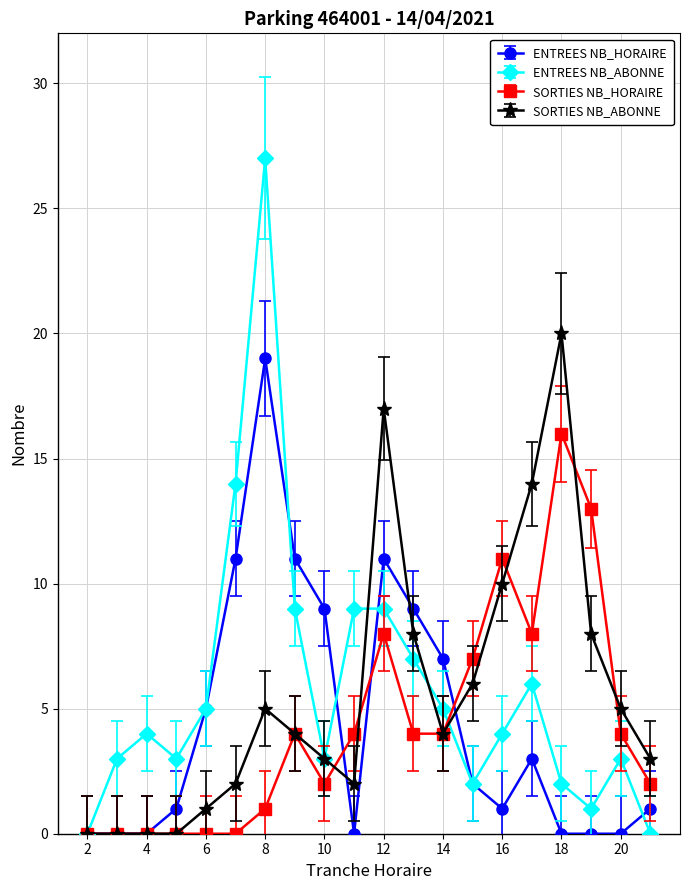

At how many categories does at least one series exceed 26?

1